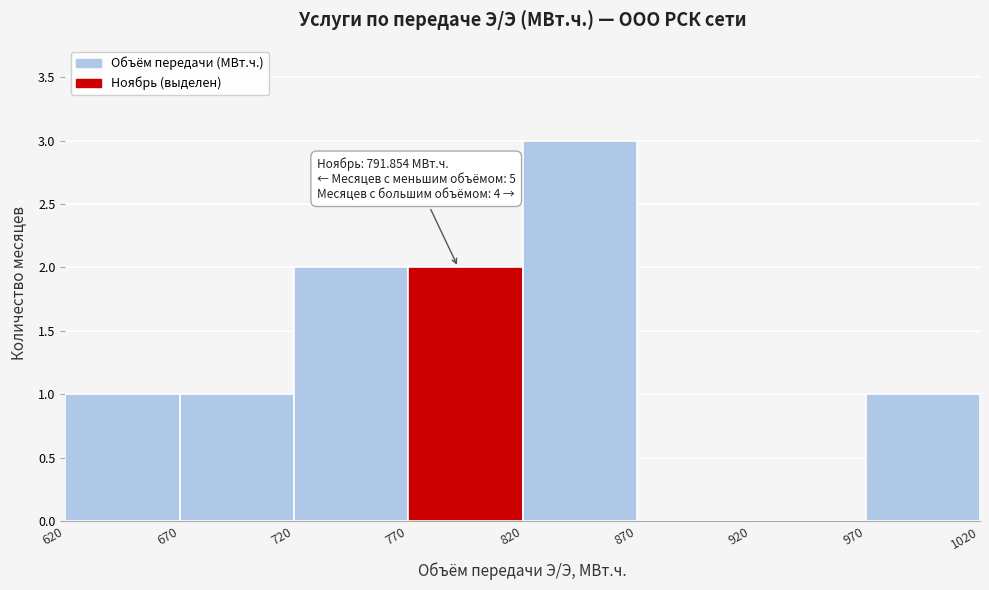

Which range on the x-axis has the tallest bar?

820 to 870